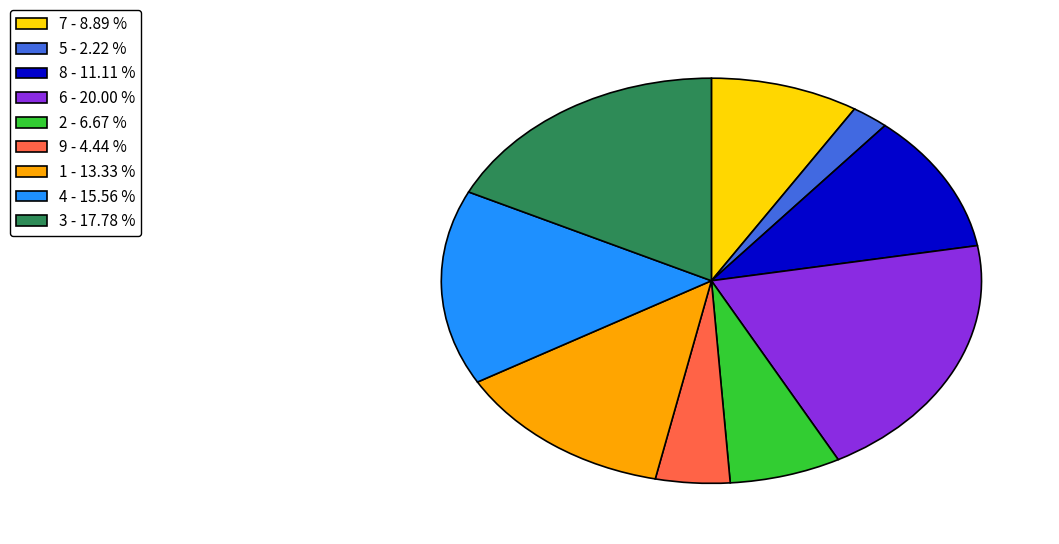

Is there any slice that represents more than half of the pie?

No